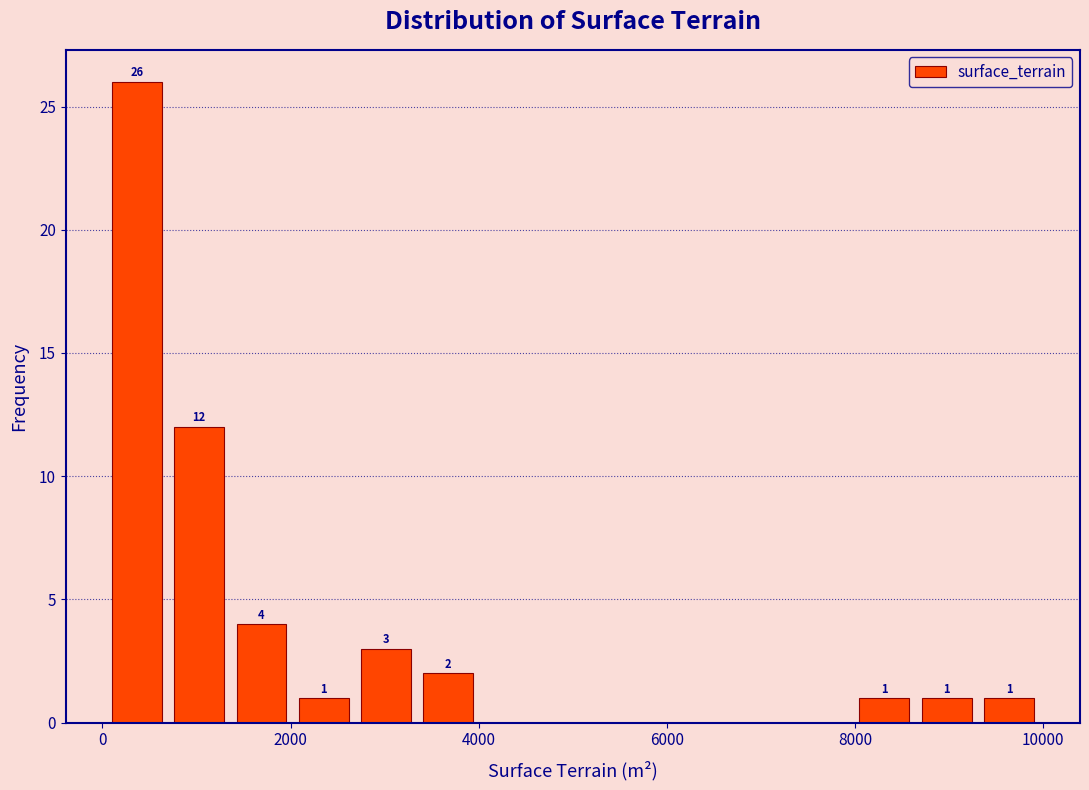

Around what value on the x-axis is the tallest bar? Give the approximate position of its centre, as read against the axis.

400